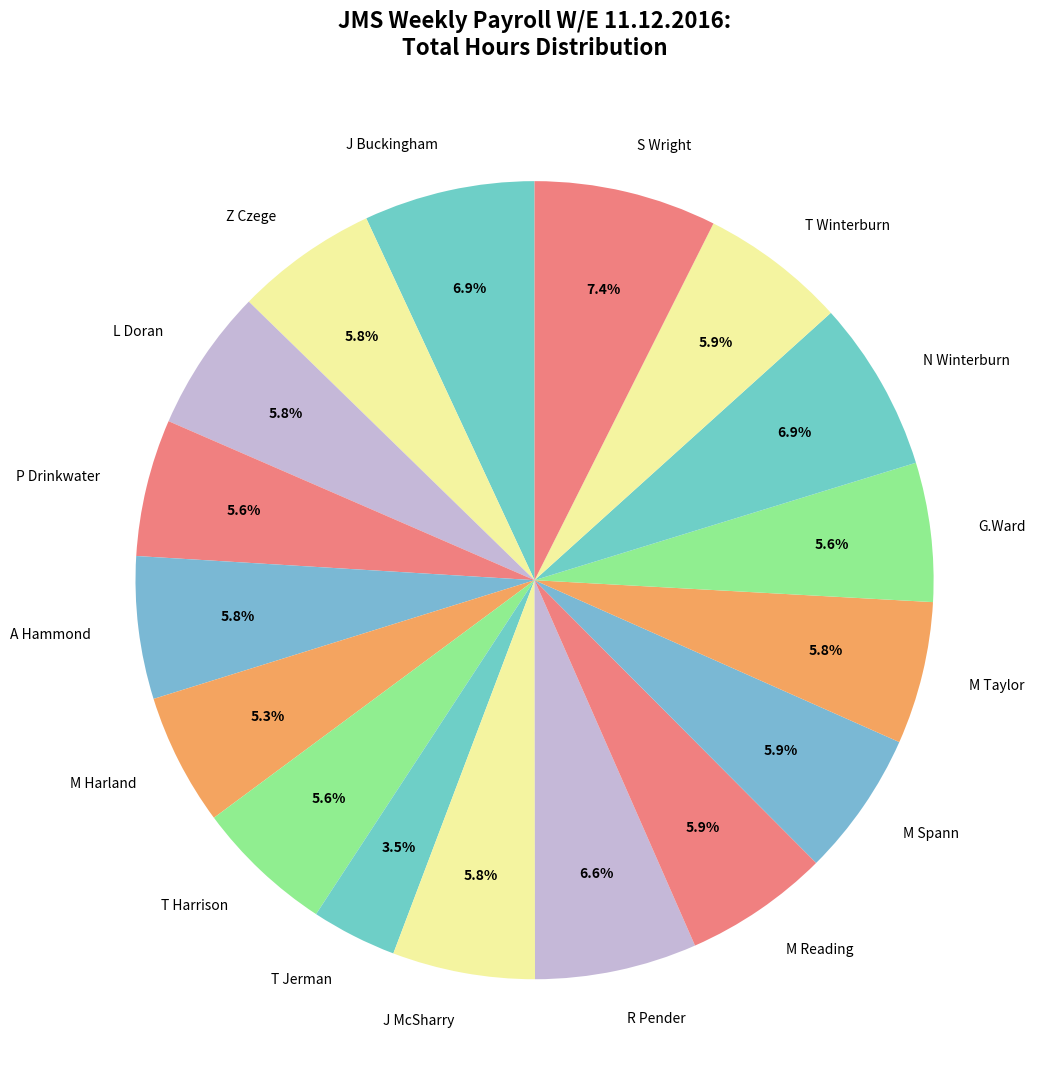

Is M Spann the majority of the pie?

No